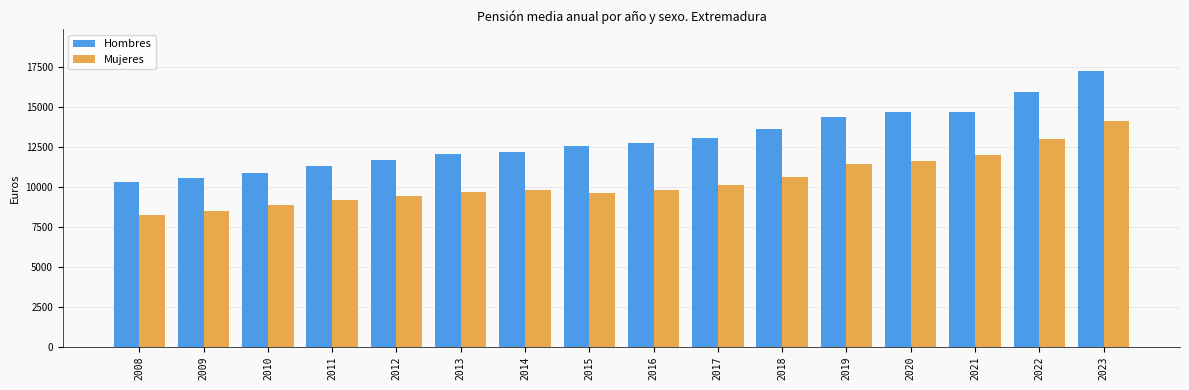

At which category does the chart reach its peak across all series?

2023